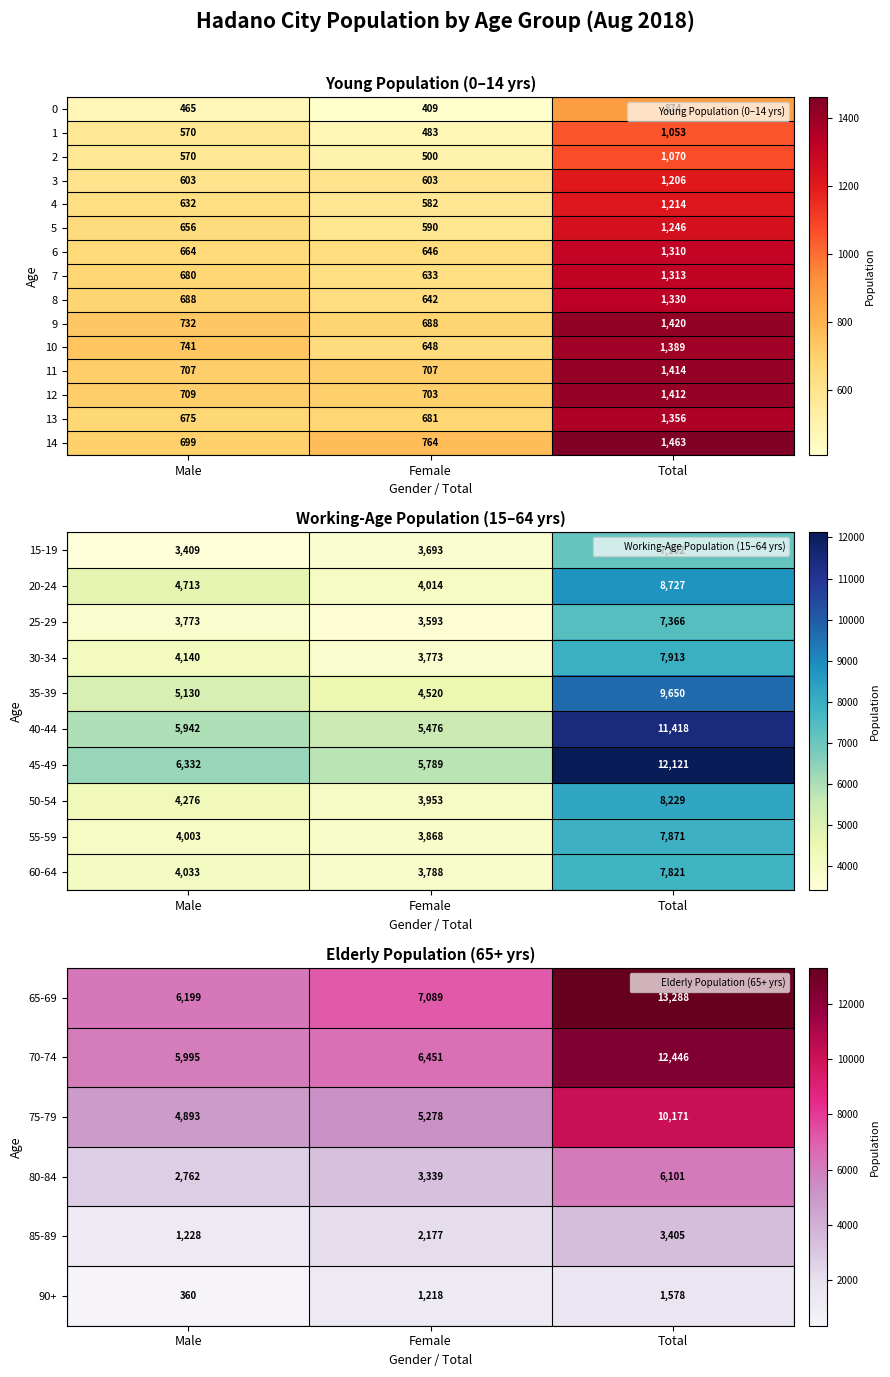

The value of 13 at Total is 1356. True or false?

True